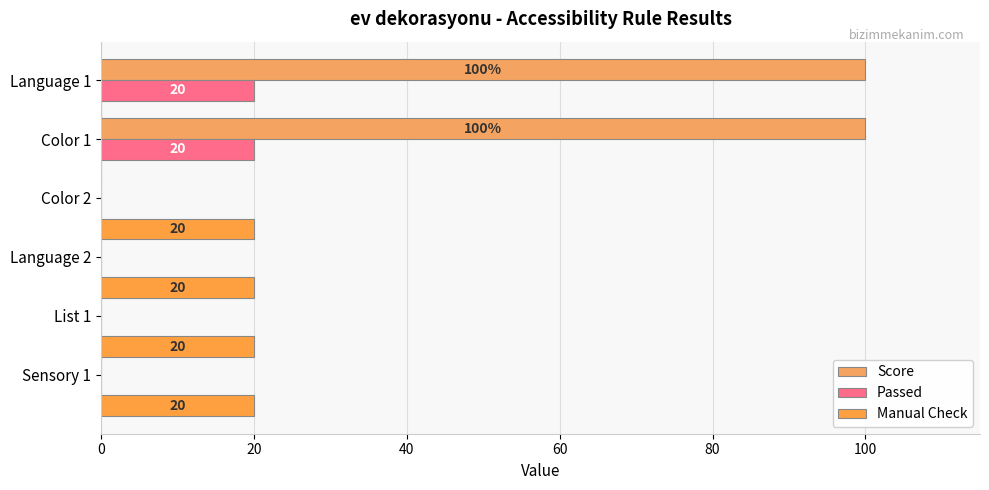

Reading left to right, what are all the values shown in this chart?

Score: 0	0	0	0	100	100
Passed: 0	0	0	0	20	20
Manual Check: 20	20	20	20	0	0